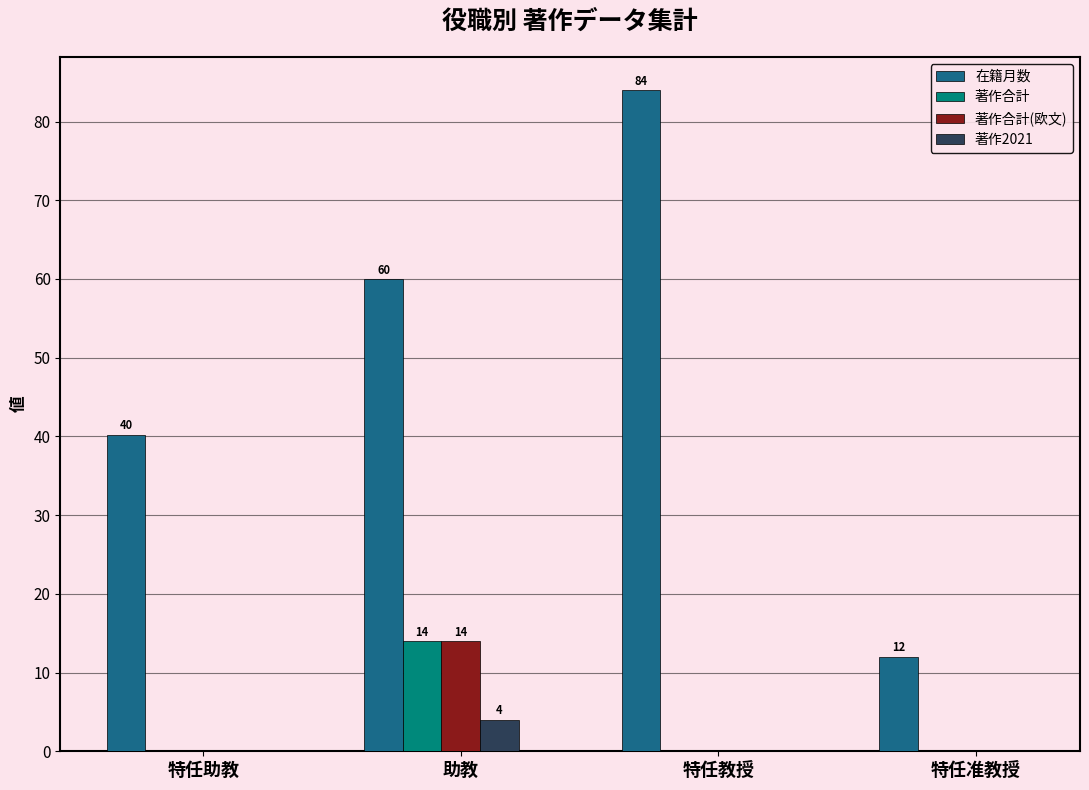

What is the maximum value for 著作合計?

14.0